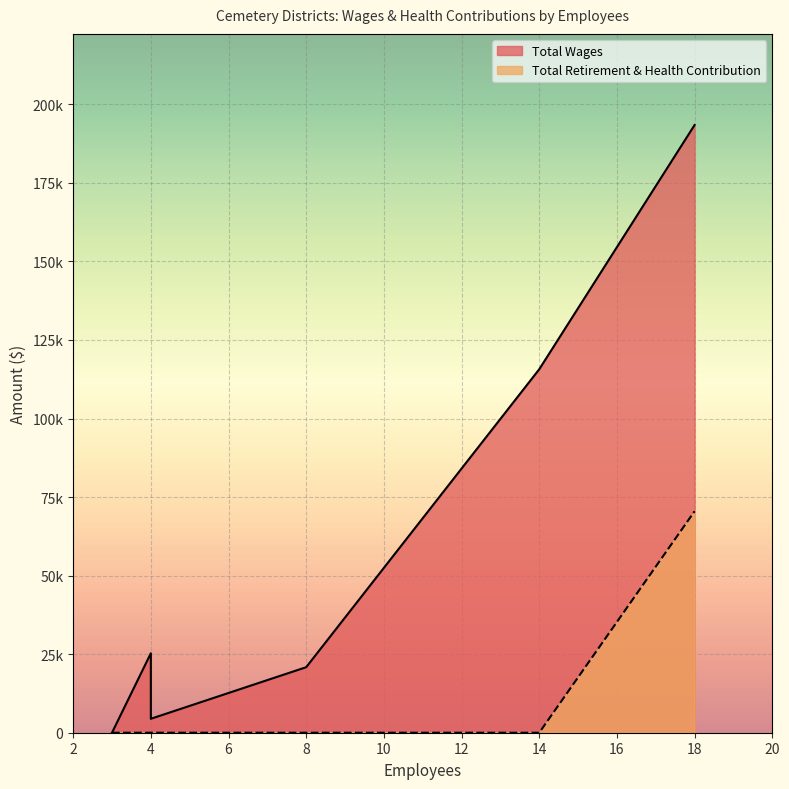

Which series has the largest range (max minus min)?

Total Wages